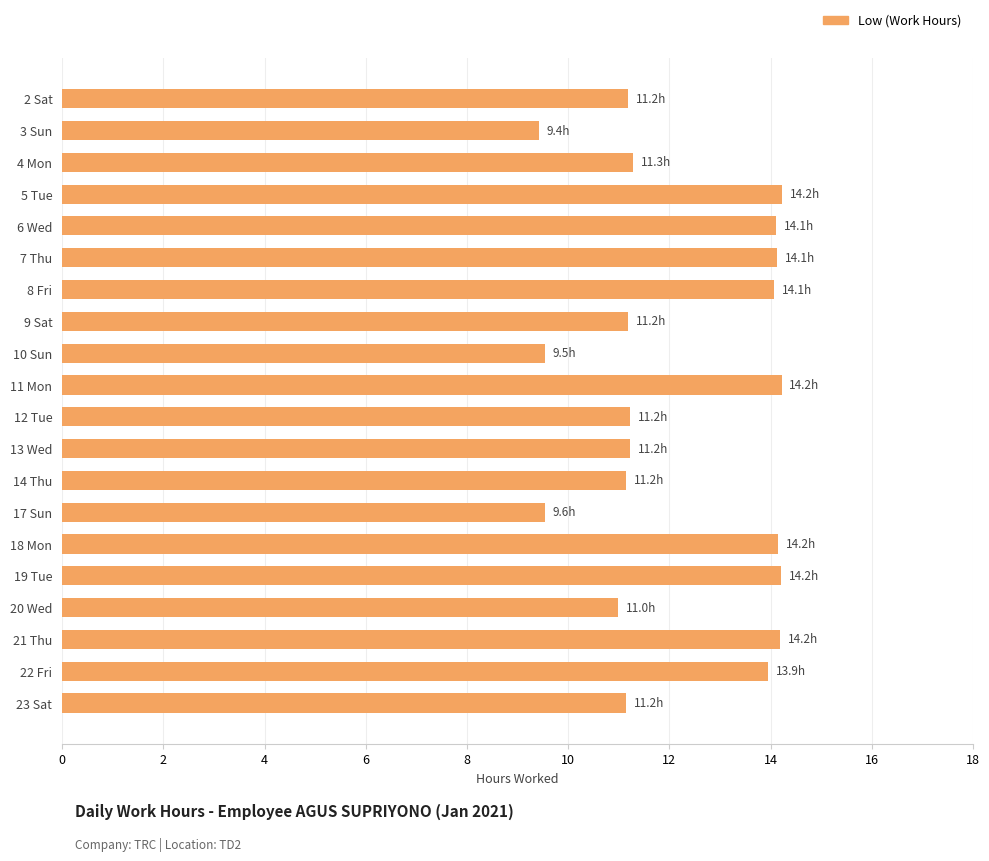

What is the difference between the maximum and second lowest values?

4.7